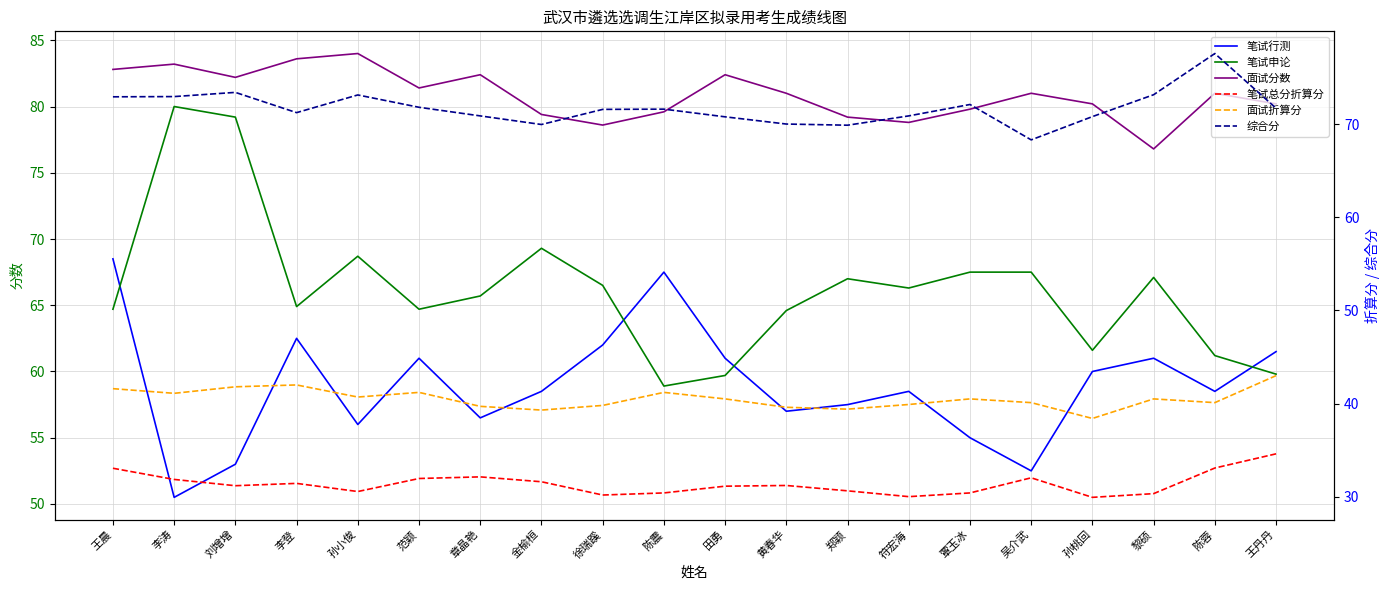

At which label does 笔试总分折算分 reach its minimum?

孙桃回